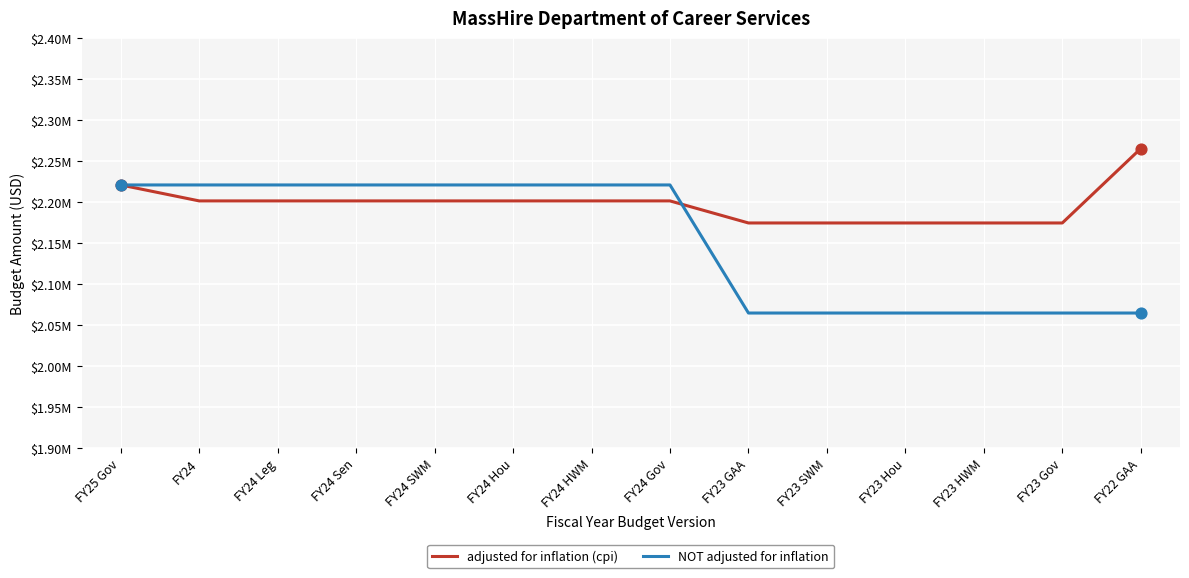

What are all the series names shown in the legend?

adjusted for inflation (cpi), NOT adjusted for inflation